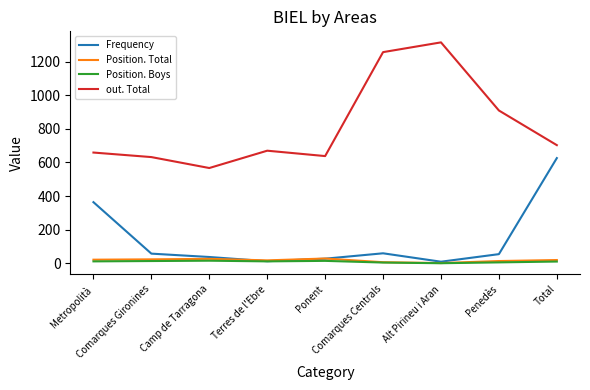

True or false: Position. Boys and Position. Total cross at least once.

False